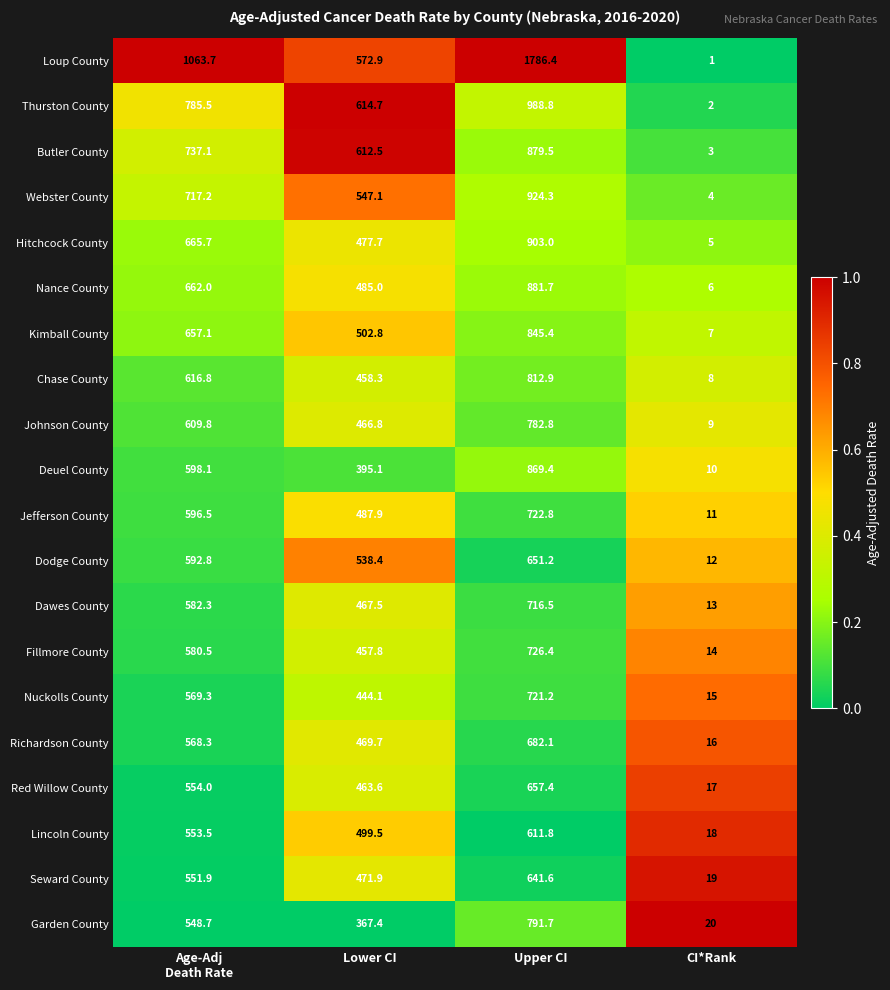

Which series has the largest total across all categories?

Loup County